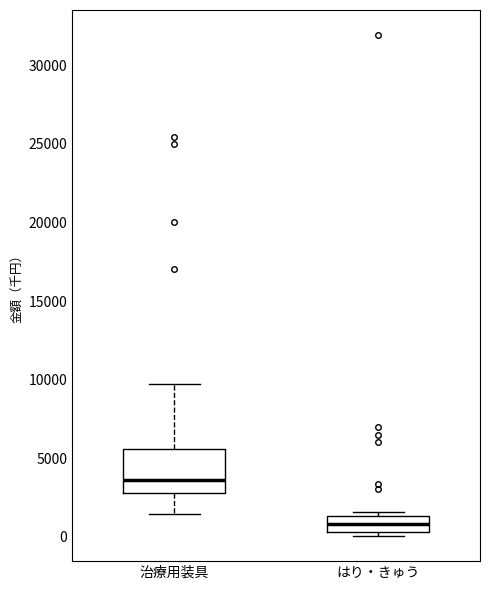

Where is the lower edge of the box for 治療用装具 on the y-axis? The values are not printed on the chart, so give them approximately, as read against the axis.

3000